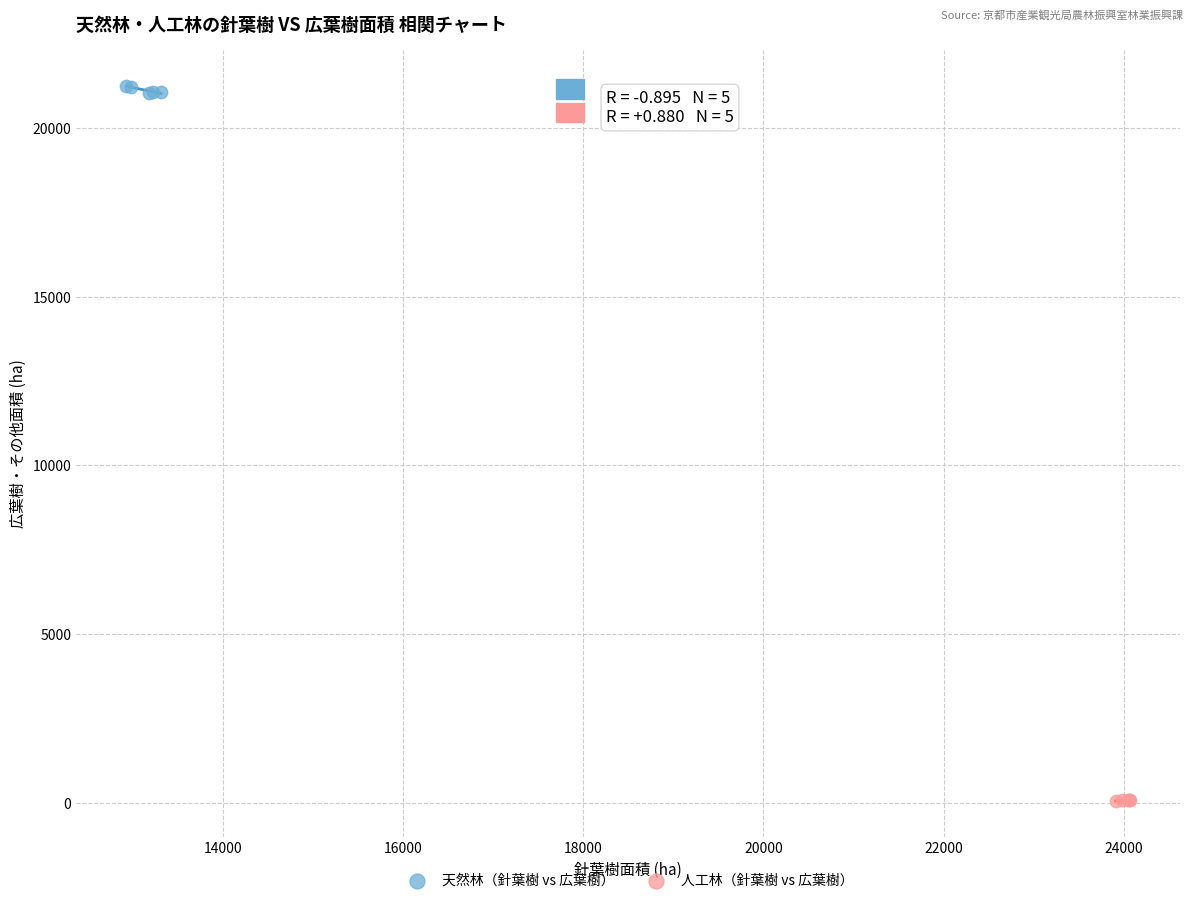

Which series contains the highest Y value?

天然林（針葉樹 vs 広葉樹）